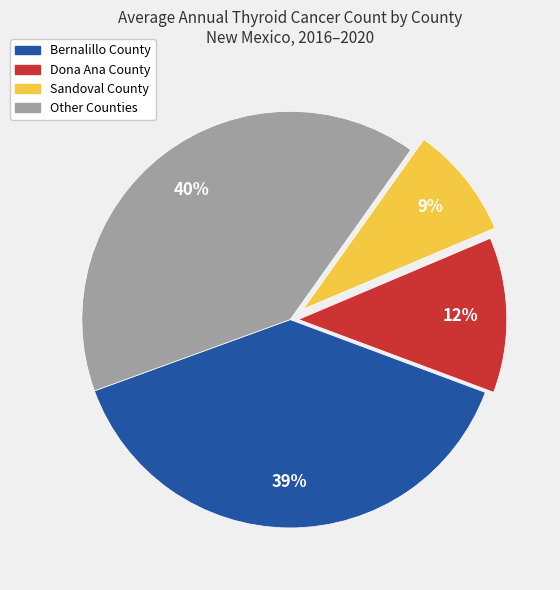

Combined, do Dona Ana County and Sandoval County account for over 50%?

No